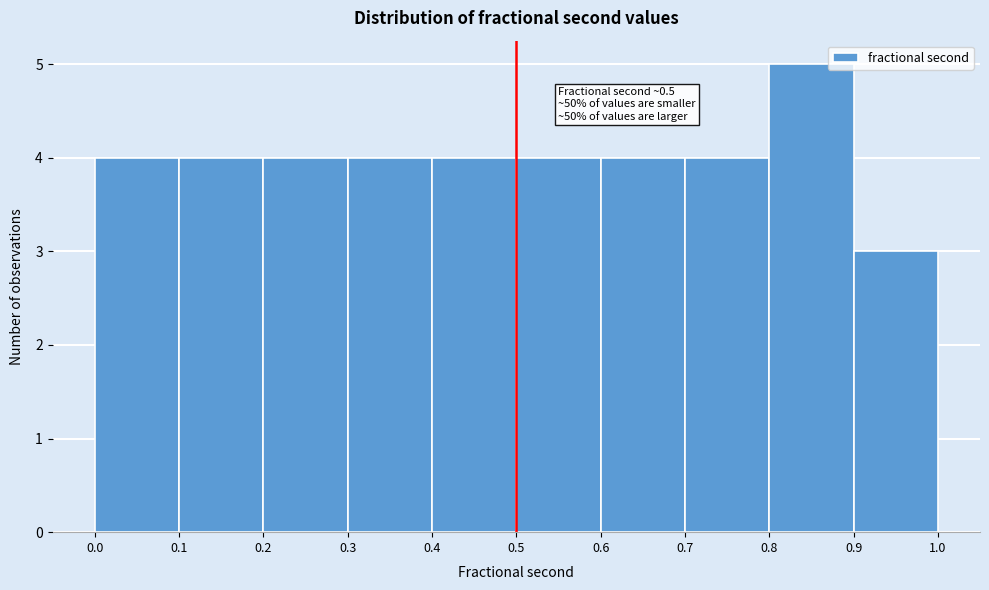

Over which range of the x-axis is the bar tallest?

0.8 to 0.9